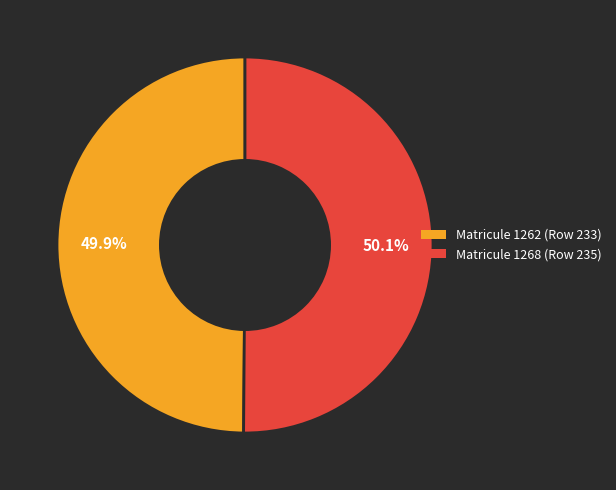

To the nearest percent, what portion does Matricule 1262 (Row 233) represent?

50%